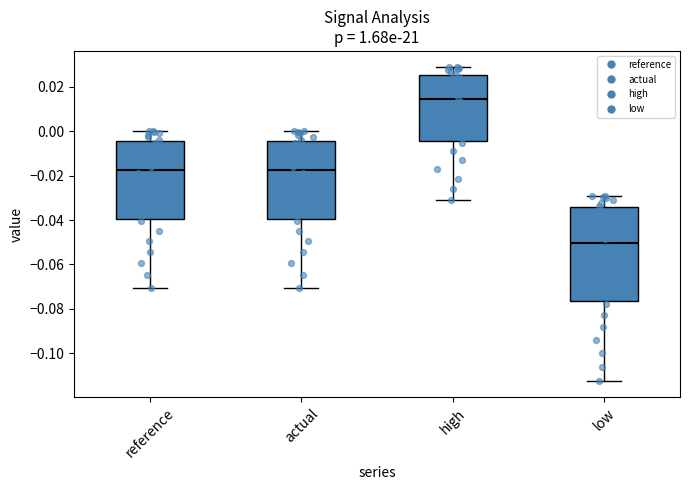

Reading left to right, read every box against the y-axis: the position of its median line, the range the box covers, and the ends of its whiskers. The values are not printed on the chart, so give them approximately, as read against the axis.

reference: median -0.018, box -0.040 to -0.004, whiskers -0.070 to 0.000
actual: median -0.018, box -0.040 to -0.004, whiskers -0.070 to 0.000
high: median 0.014, box -0.004 to 0.026, whiskers -0.032 to 0.030
low: median -0.050, box -0.076 to -0.034, whiskers -0.112 to -0.030